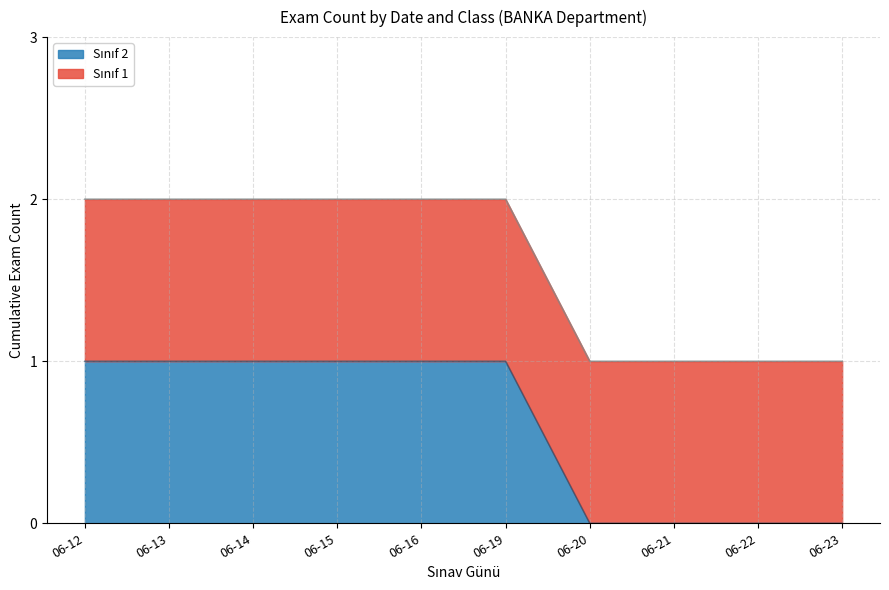

Rank the categories by value from lowest to highest.

06-20, 06-21, 06-22, 06-23, 06-12, 06-13, 06-14, 06-15, 06-16, 06-19